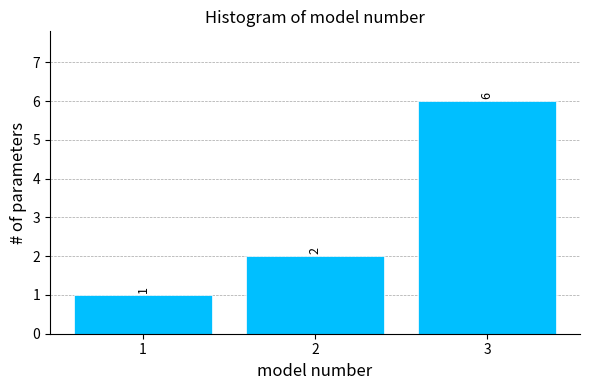

Reading left to right, list all the values displayed in this chart.

1	2	6